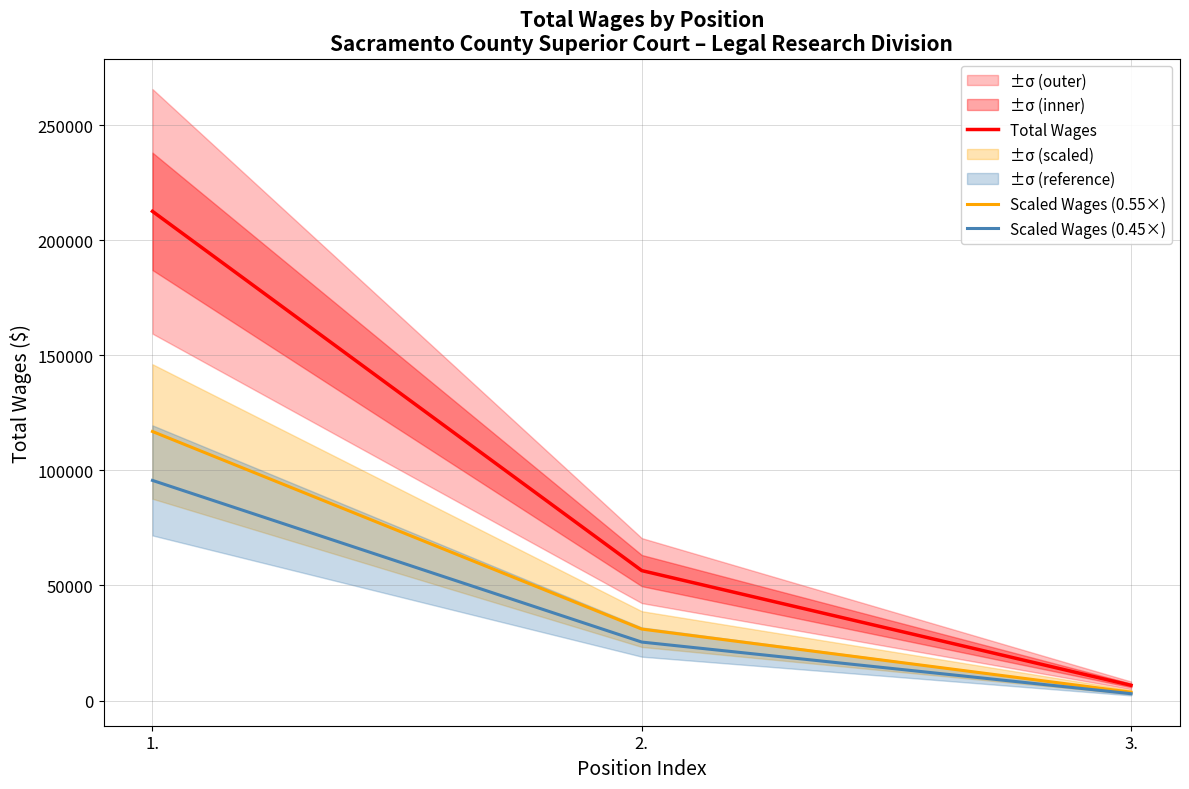

What is the difference between the highest and lowest values at 1.?

116909.1